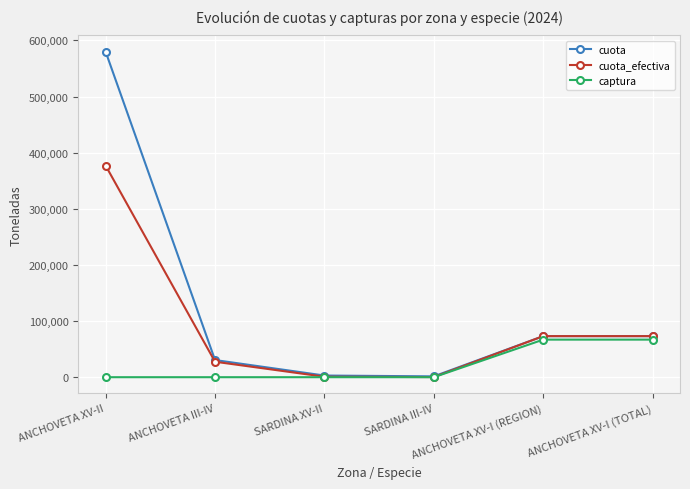

The captura series shows 66932.0 at ANCHOVETA XV-I (TOTAL). True or false?

True